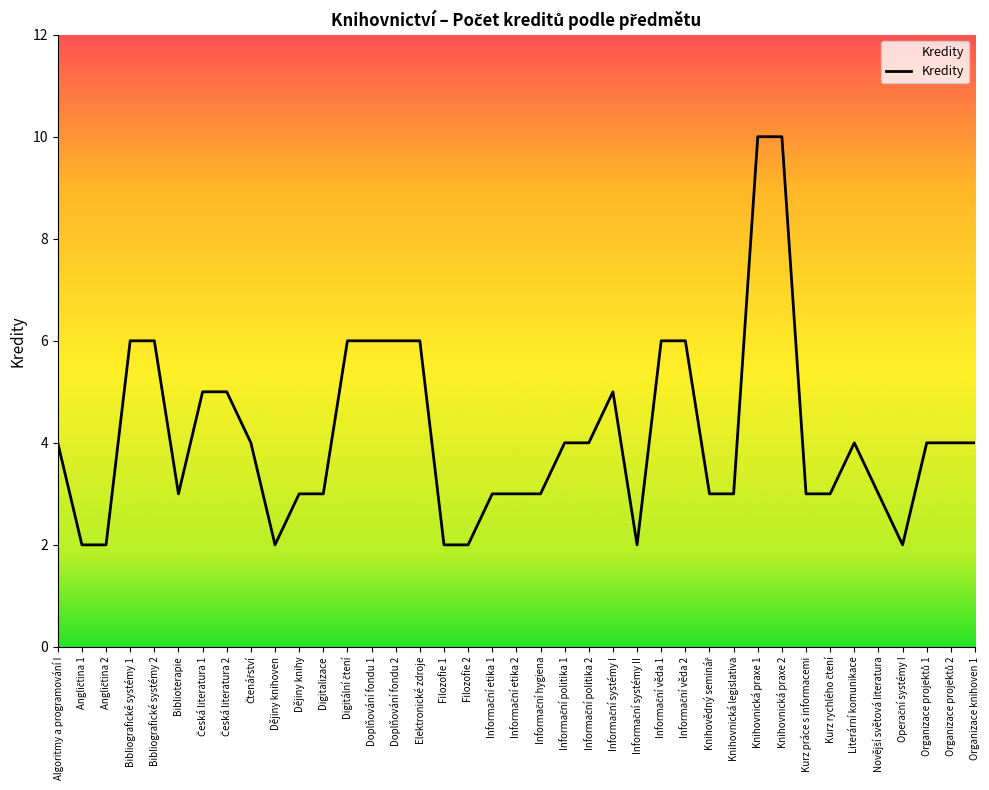

What is the difference between the maximum and minimum values?

8